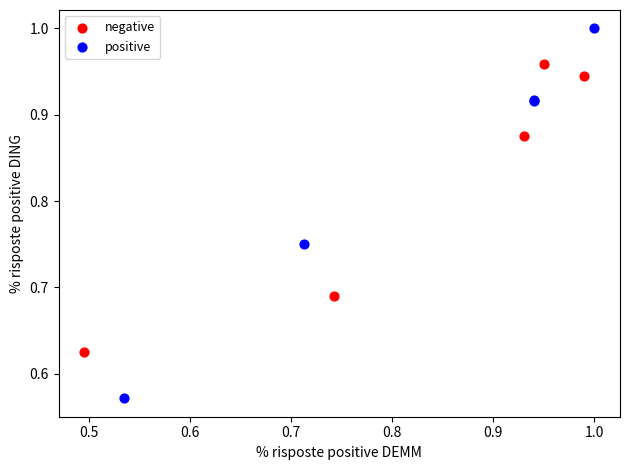

Which series reaches the maximum Y coordinate?

positive